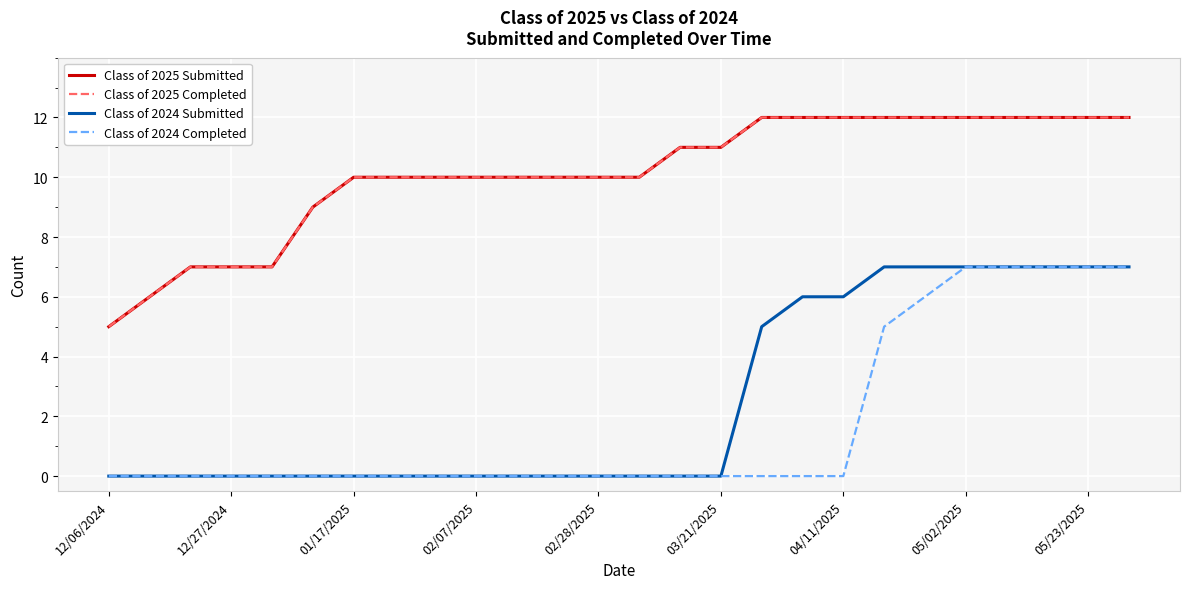

Does the chart display data point markers on the line(s)?

No